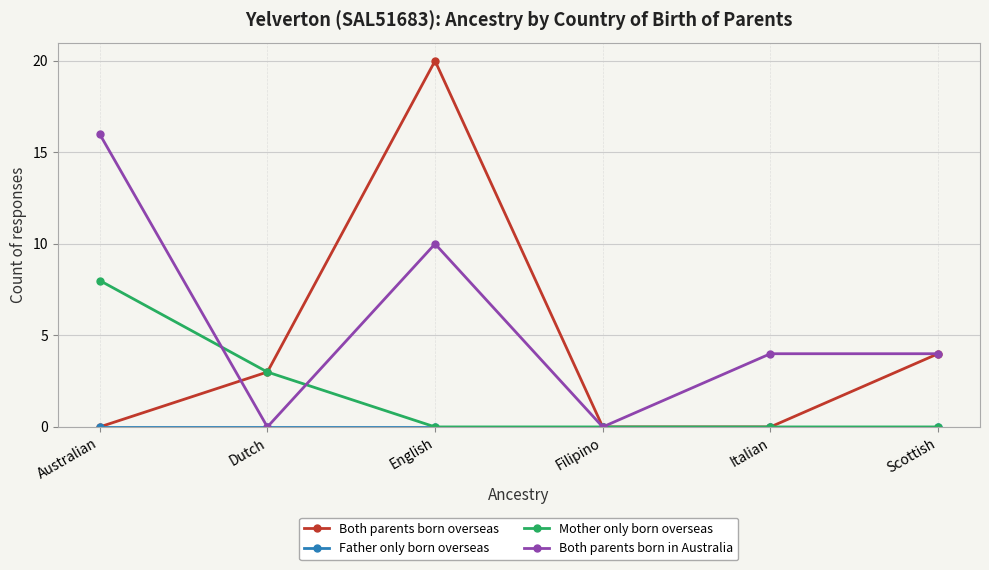

How many series are shown in this chart?

4